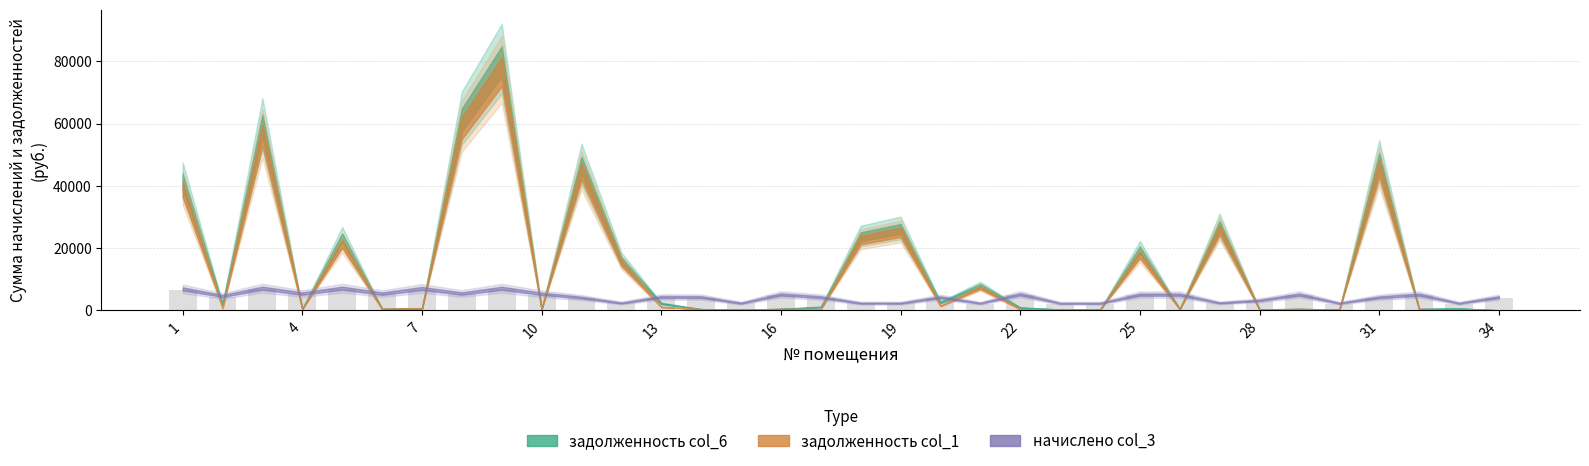

What is the value of the 12th bar from the left?

2230.8